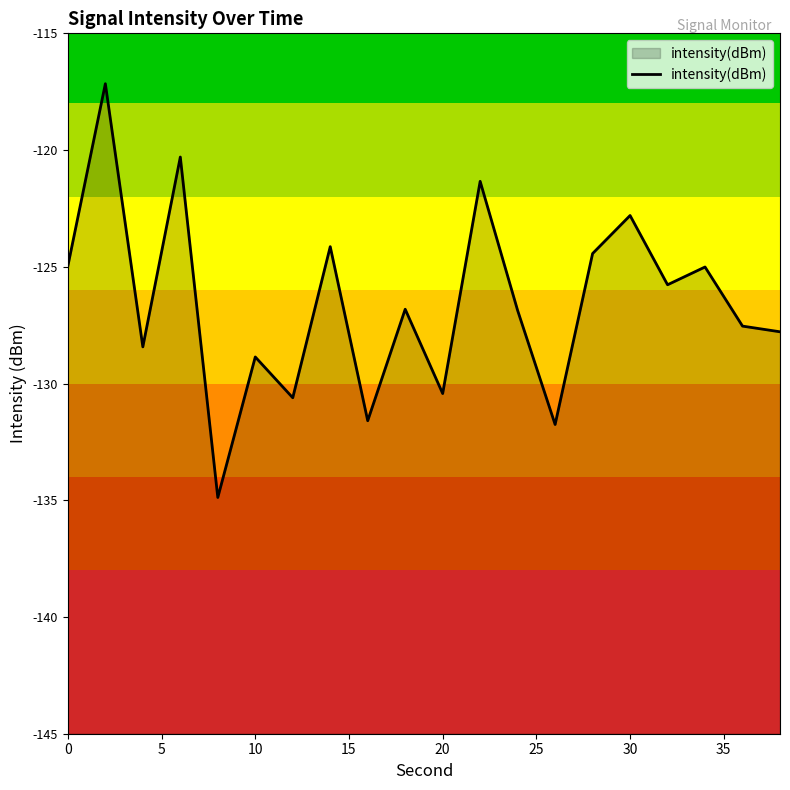

Which has a higher value, 10 or 30?

30